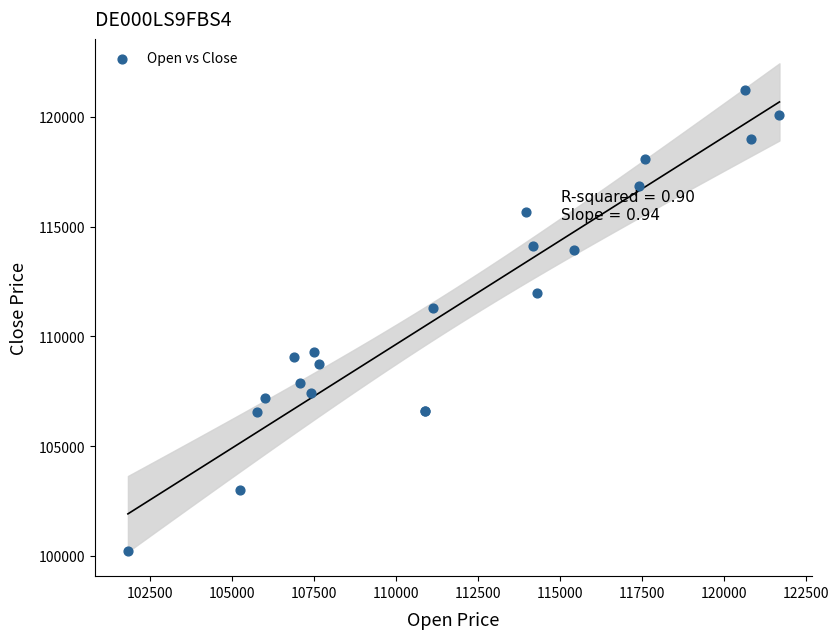

What Y value in the scatter plot is closest to 110730?

111279